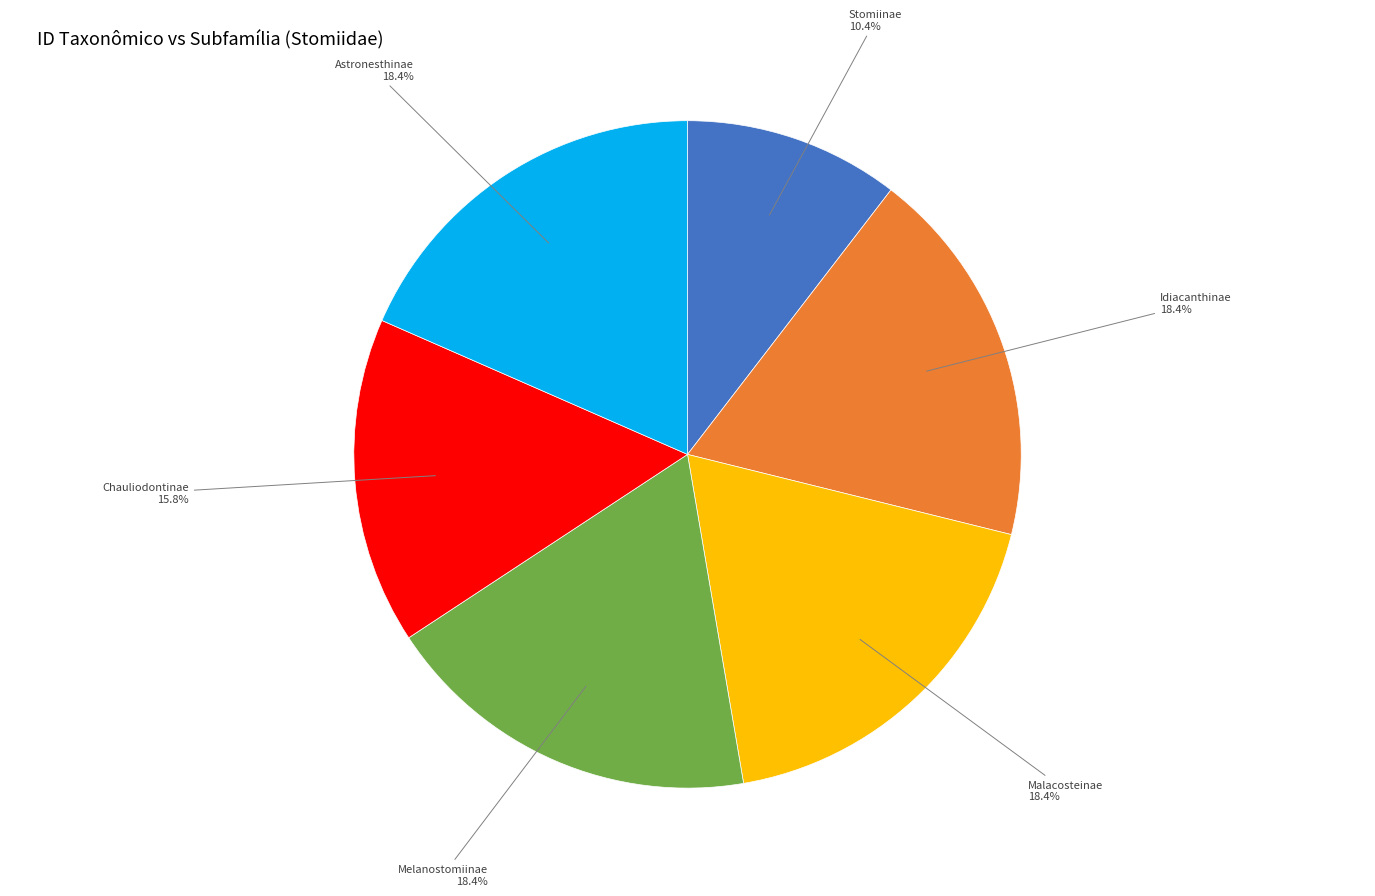

Approximately how many times larger is the value at Malacosteinae compared to Melanostomiinae?

1.0